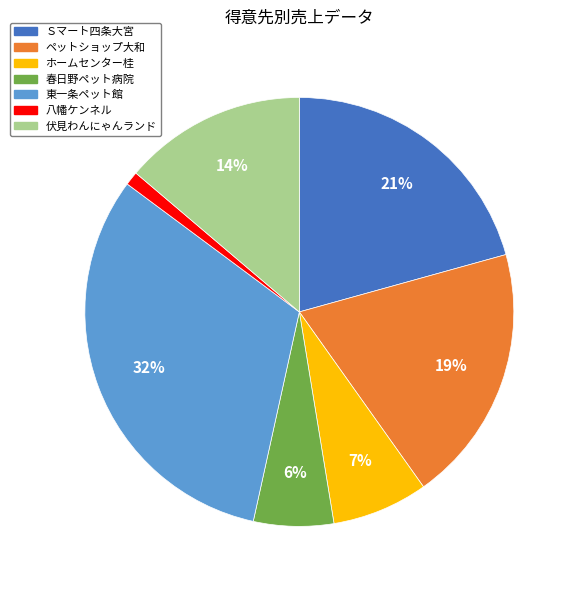

The 伏見わんにゃんランド slice represents 4% of the pie. True or false?

False